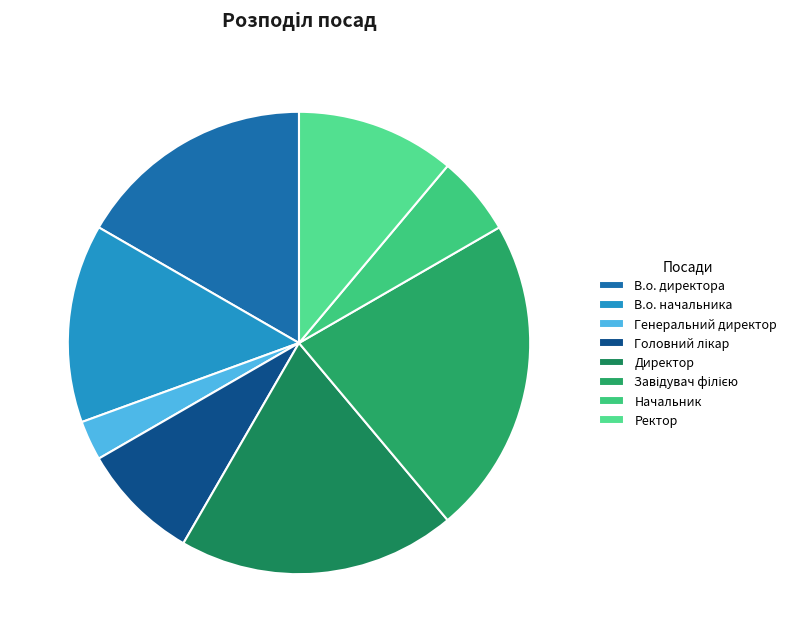

How many slices are in this pie chart?

8